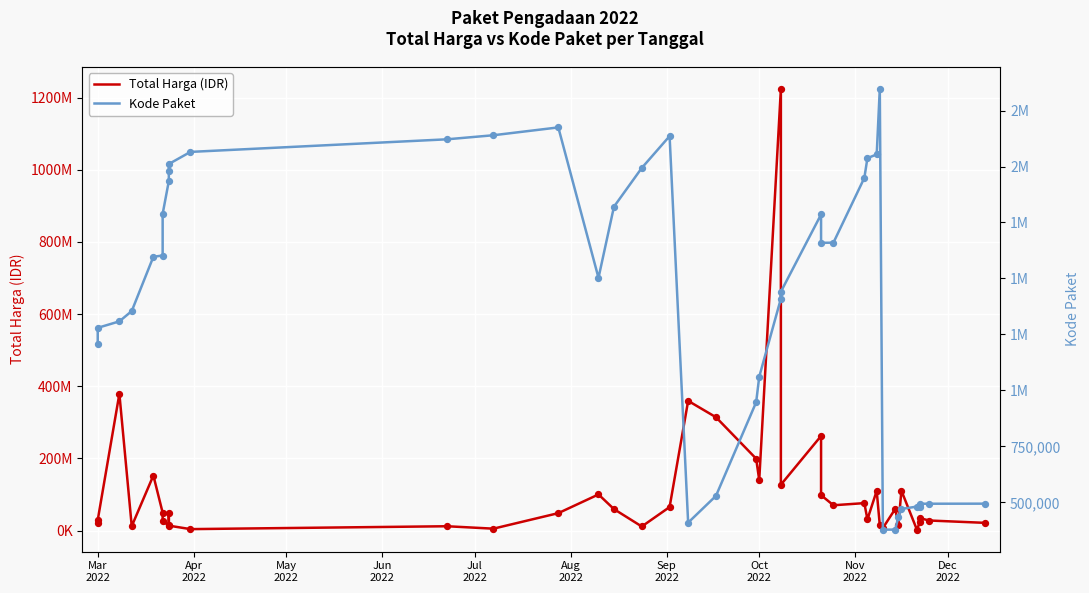

Is the value of Kode Paket at May
2022 greater than the value of Total Harga (IDR) at Oct
2022?

No